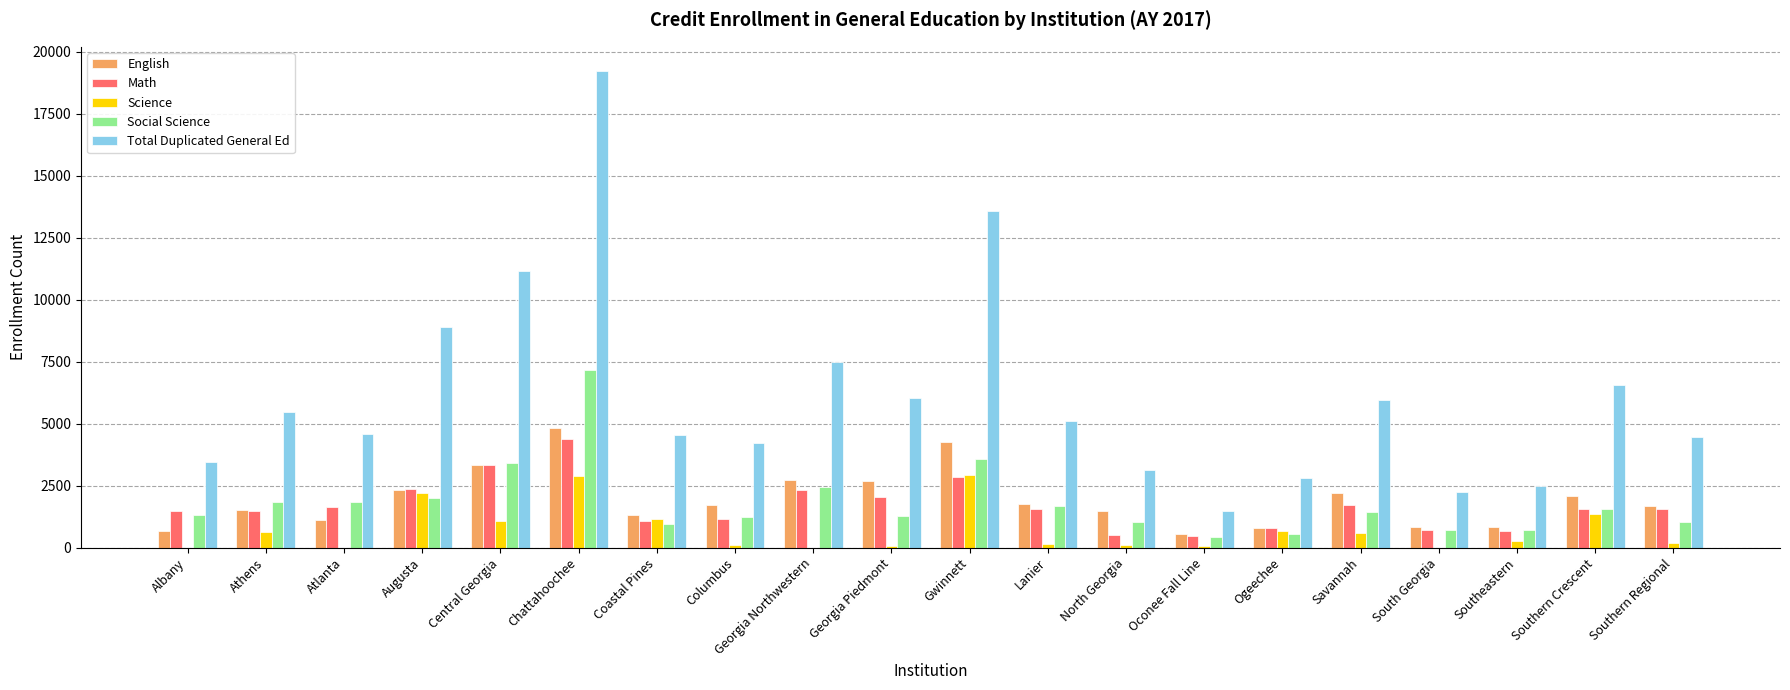

Which series changed the most between Georgia Piedmont and North Georgia?

Total Duplicated General Ed